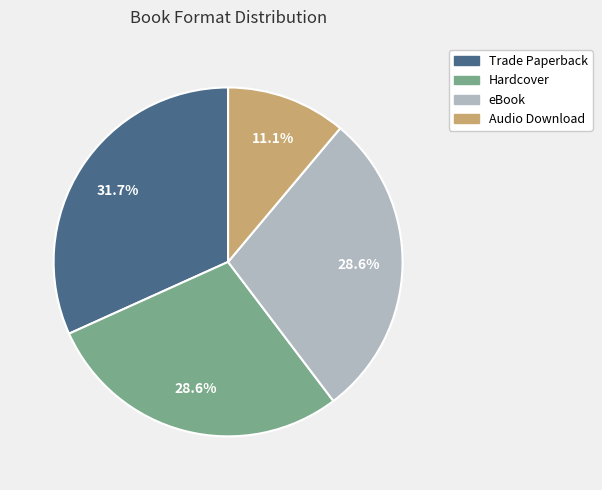

Is it true that Hardcover is 15% of the pie?

False